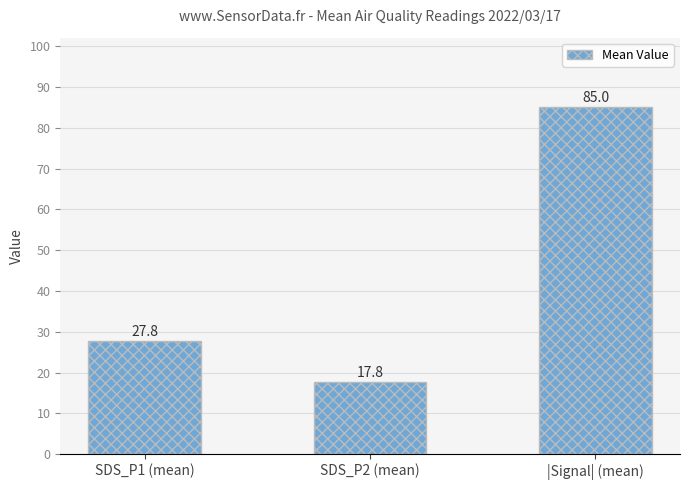

What position from the right is |Signal| (mean)?

1